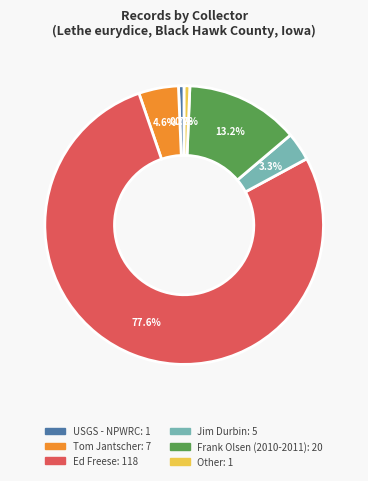

Does any single category account for the majority?

Yes